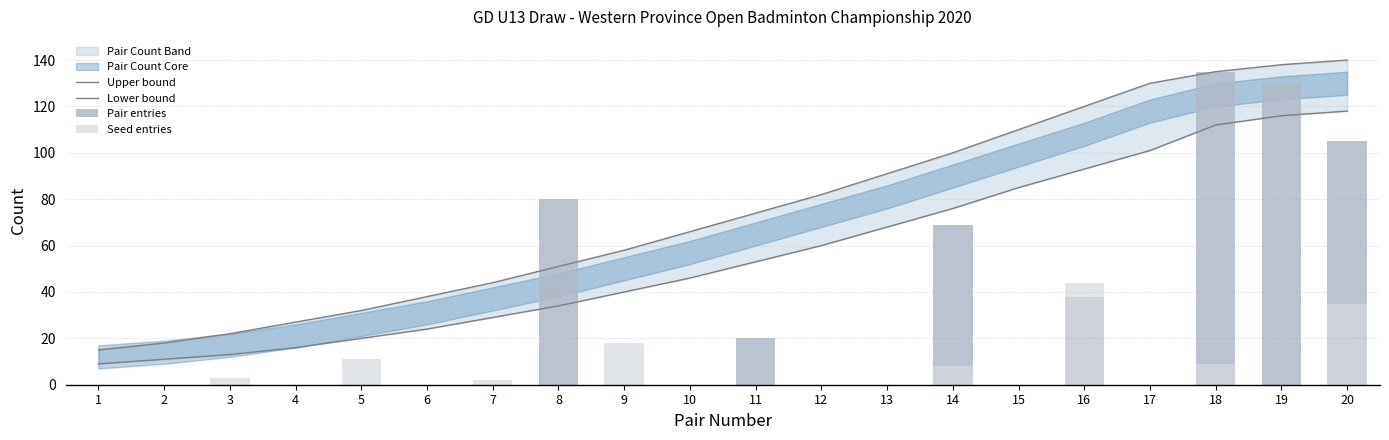

What is the value of the Seed Count Lower bar at the 6th from the left?

3